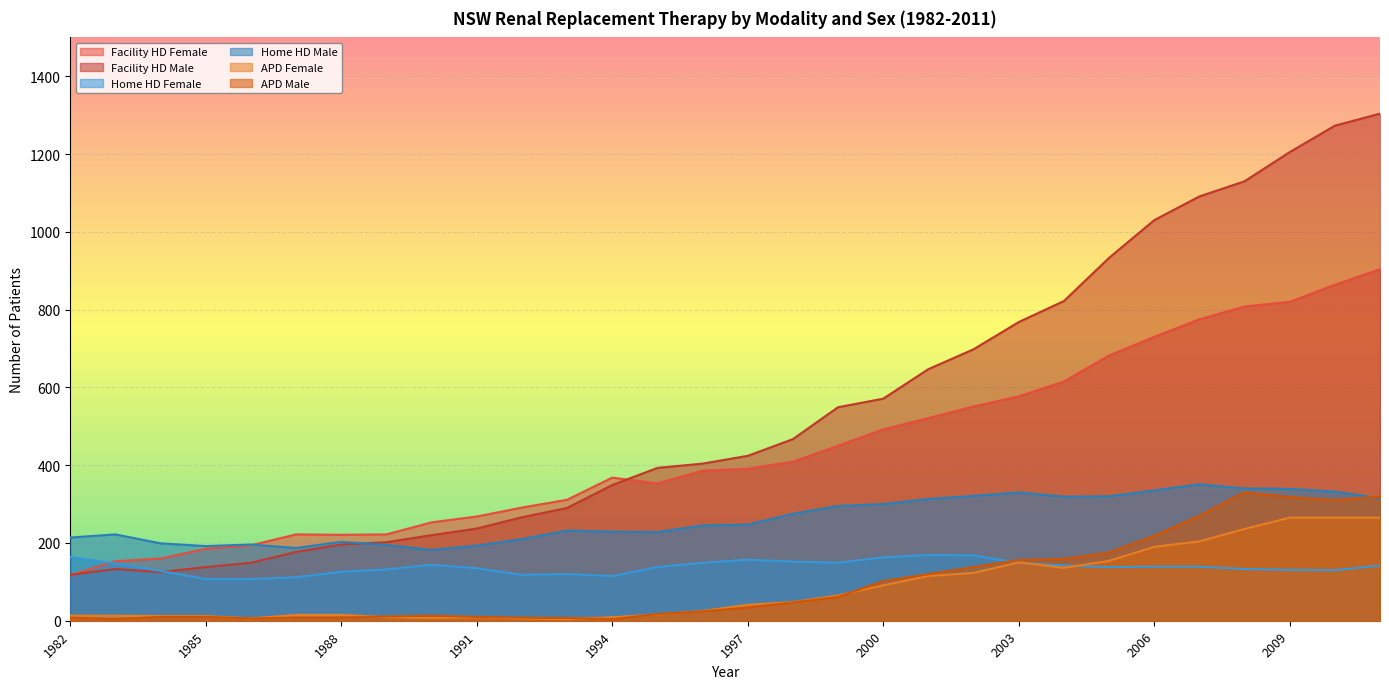

Which series changed the most between 1986 and 2010?

Facility HD Male